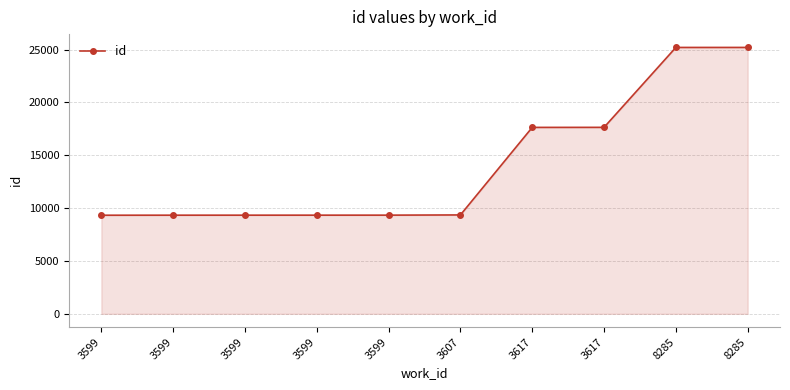

Count the number of categories in the chart.

10